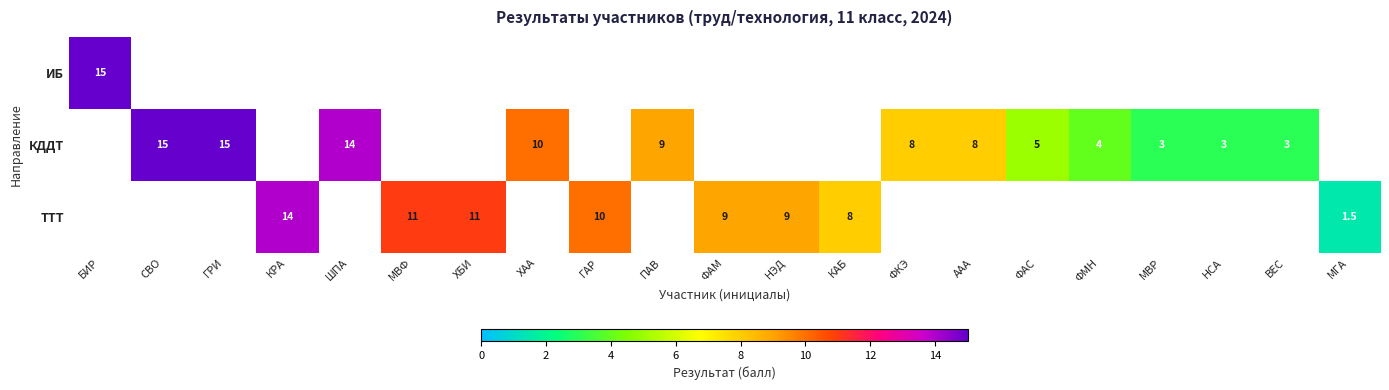

Is the value of КДДТ at ГРИ greater than the value of ТТТ at ХБИ?

Yes